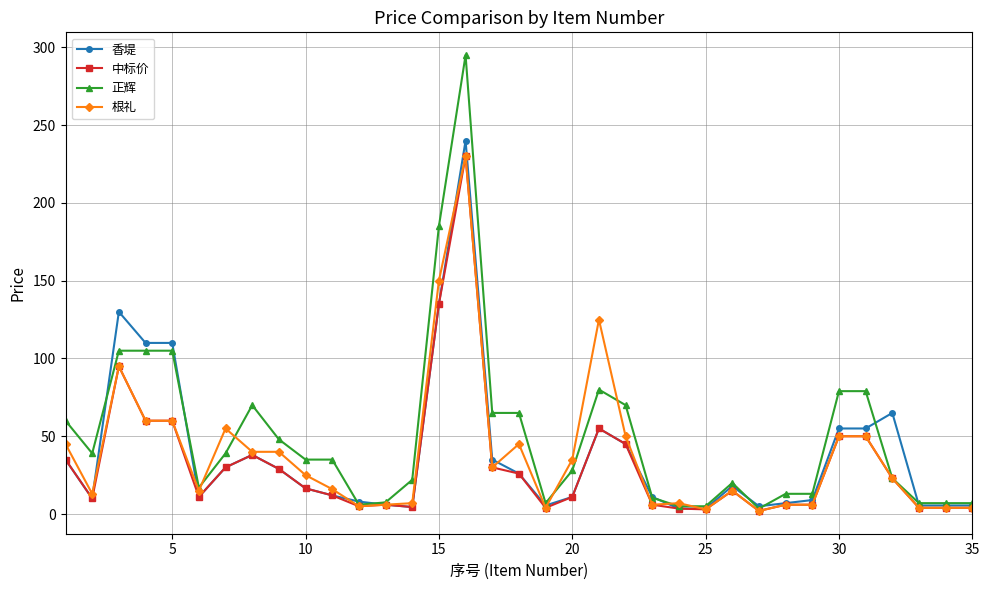

What is the maximum value shown in the chart?

295.0